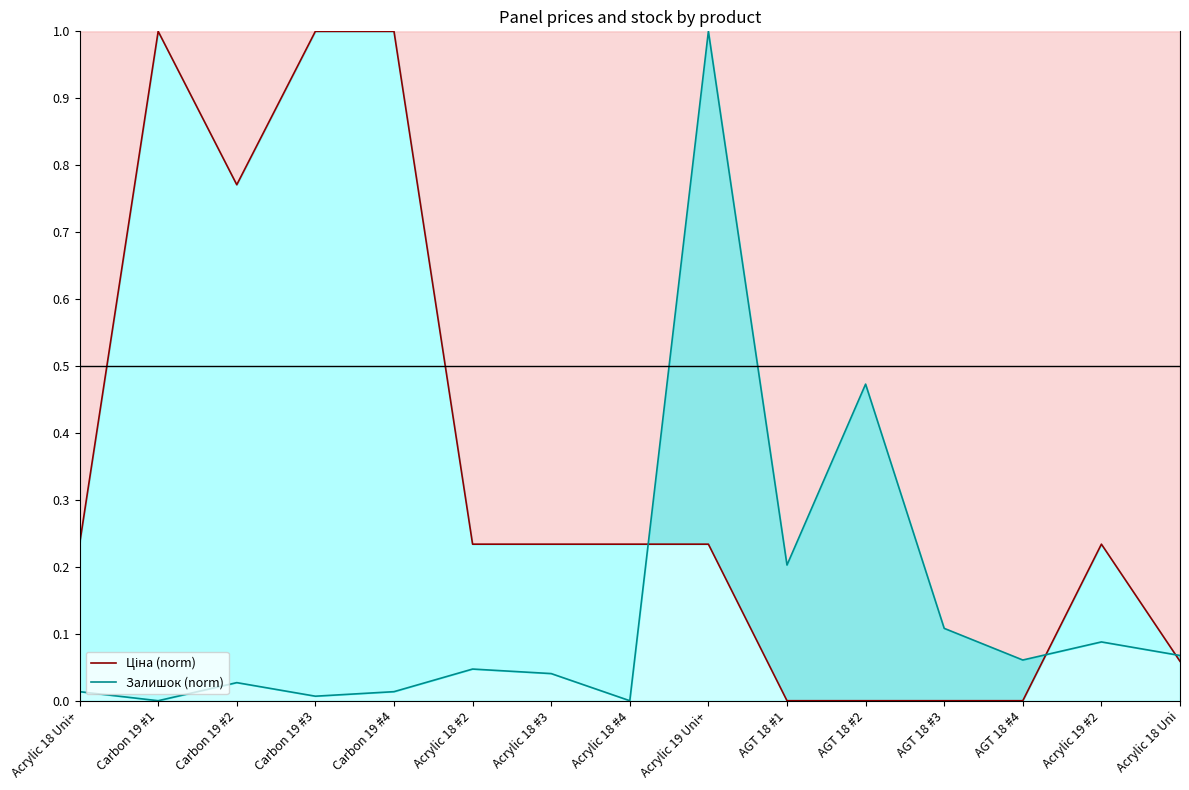

The Залишок (norm) series shows 0.1 at AGT 18 #4. True or false?

True